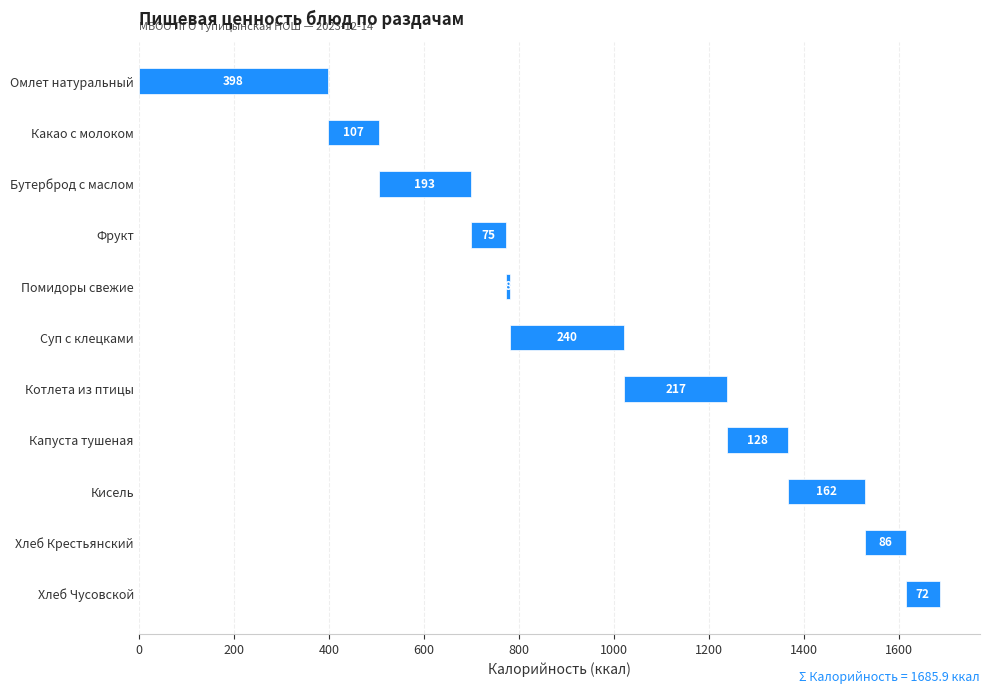

Between Хлеб Крестьянский and Омлет натуральный, which is larger?

Омлет натуральный